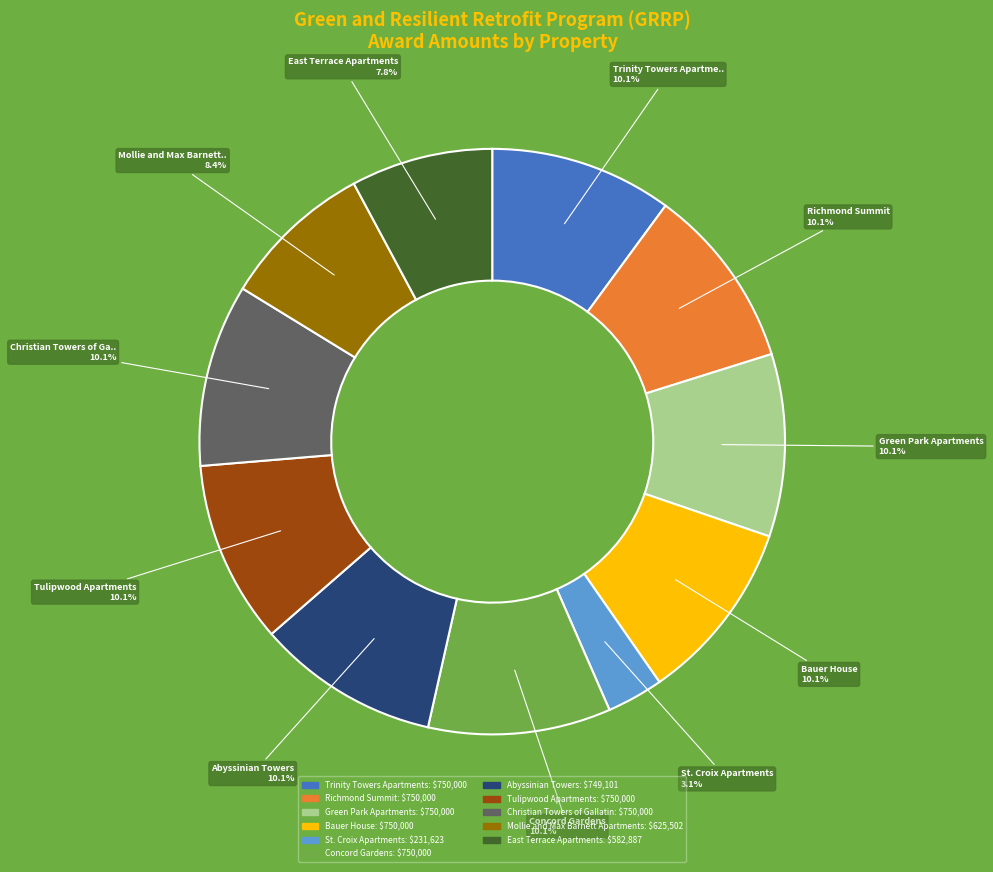

To the nearest percent, what portion does St. Croix Apartments represent?

3%